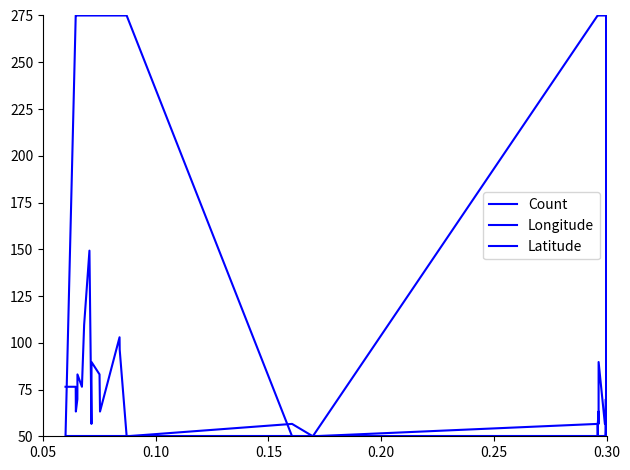

Which series has the largest total across all categories?

Longitude